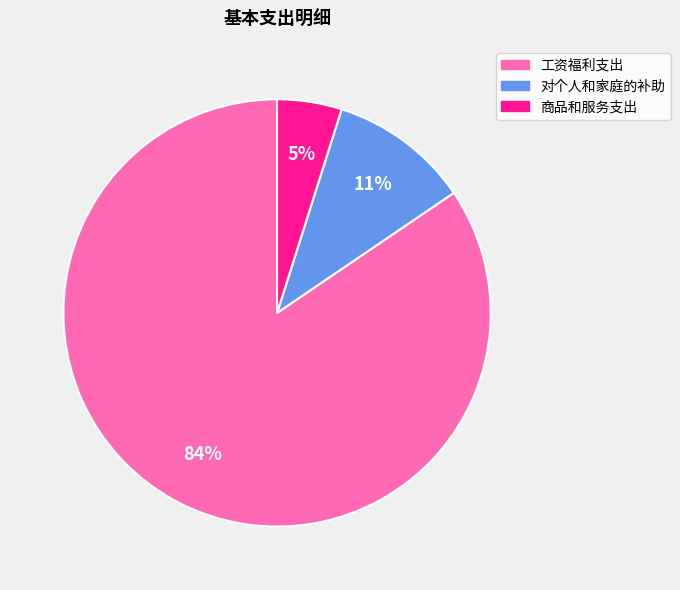

Is it true that 商品和服务支出 is 5% of the pie?

True